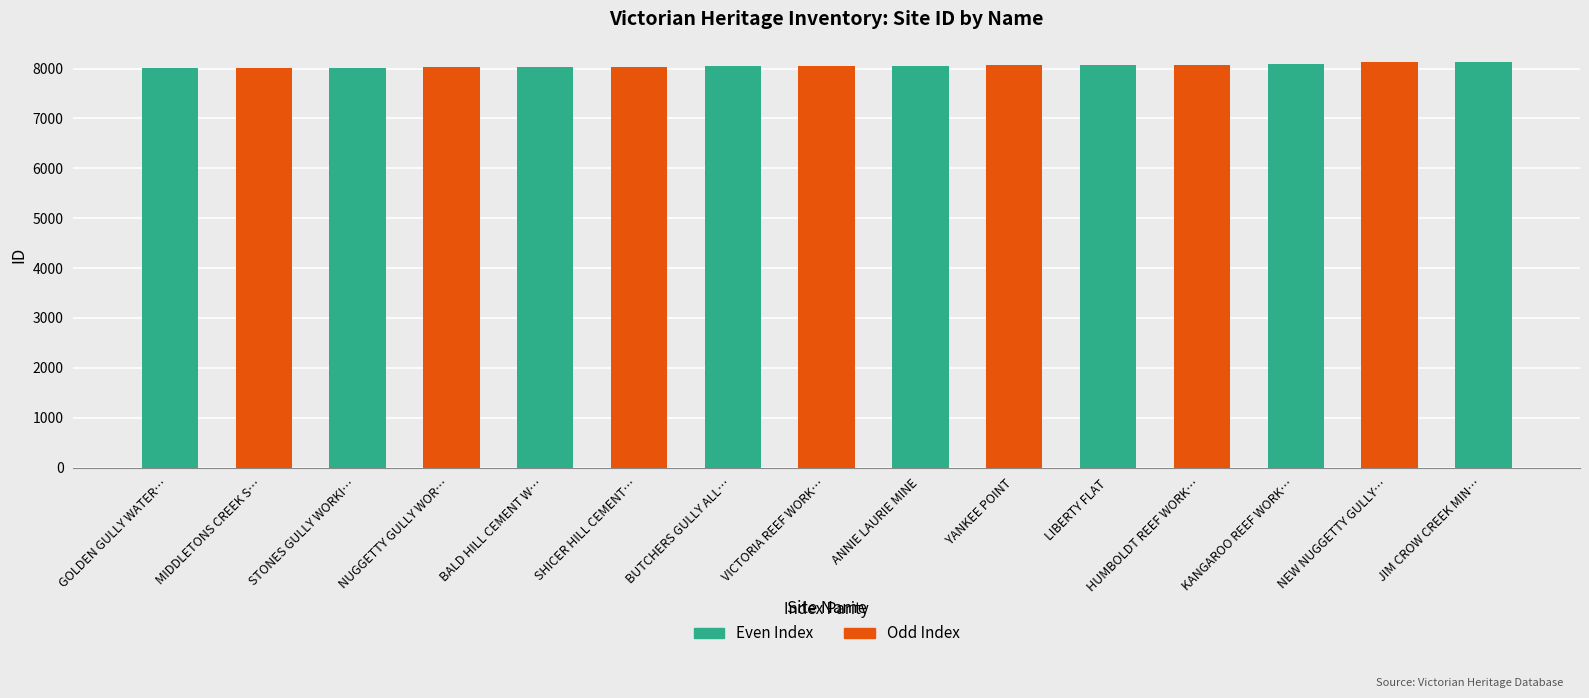

List the labels in order of value, largest first.

JIM CROW CREEK MINING RUINS, NEW NUGGETTY GULLY ALLUVIAL WORKINGS, KANGAROO REEF WORKINGS, HUMBOLDT REEF WORKINGS, LIBERTY FLAT, YANKEE POINT, ANNIE LAURIE MINE, VICTORIA REEF WORKINGS, BUTCHERS GULLY ALLUVIAL ADIT, SHICER HILL CEMENT WORKINGS, BALD HILL CEMENT WORKINGS, NUGGETTY GULLY WORKINGS, STONES GULLY WORKINGS, MIDDLETONS CREEK SURFACING WORKS, GOLDEN GULLY WATER RACE